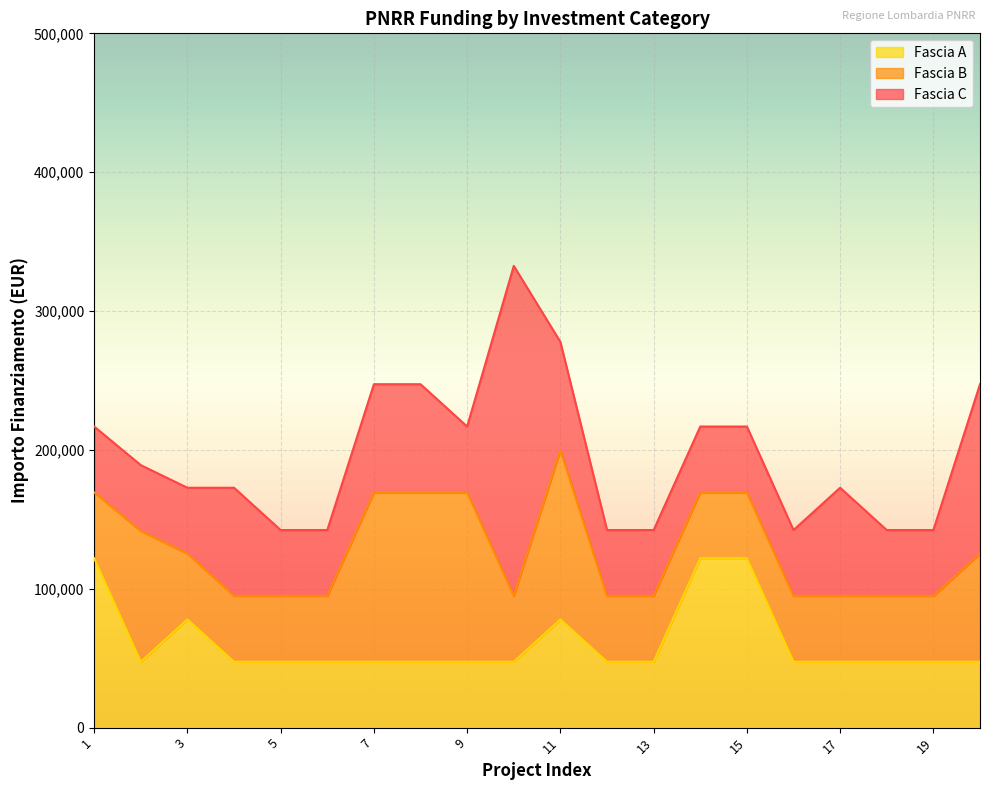

Which series has the widest spread of values?

Fascia C